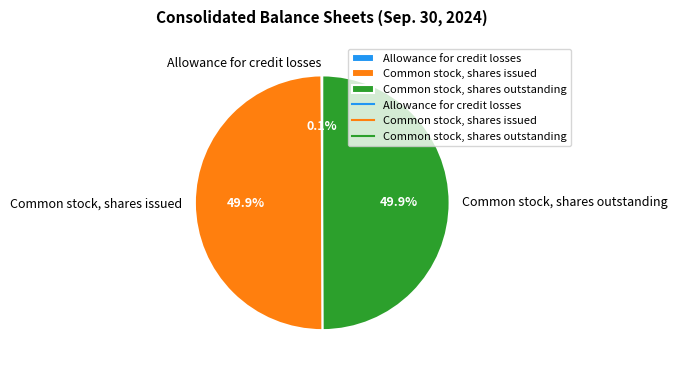

How much of the chart is everything except Common stock, shares issued?

50.1%